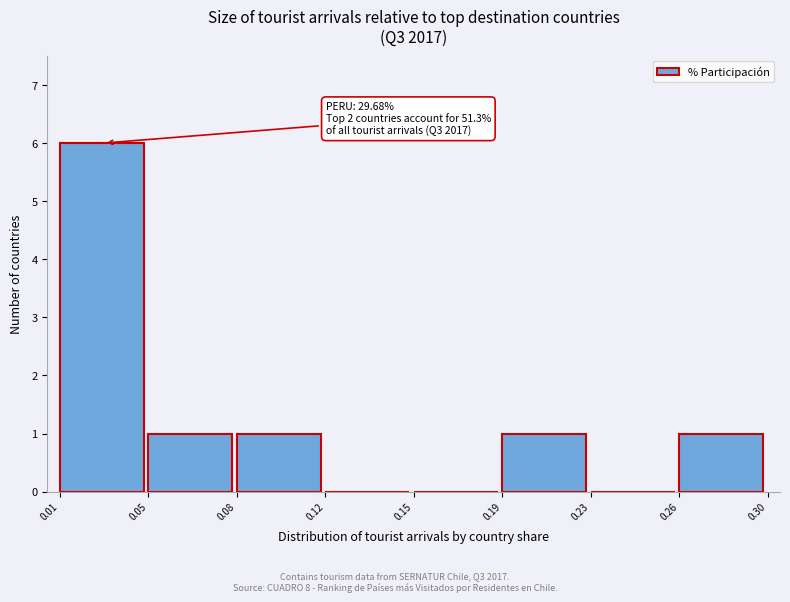

Reading left to right, what are all the values shown in this chart?

0.01=6	0.05=1	0.08=1	0.12=0	0.15=0	0.19=1	0.23=0	0.26=1